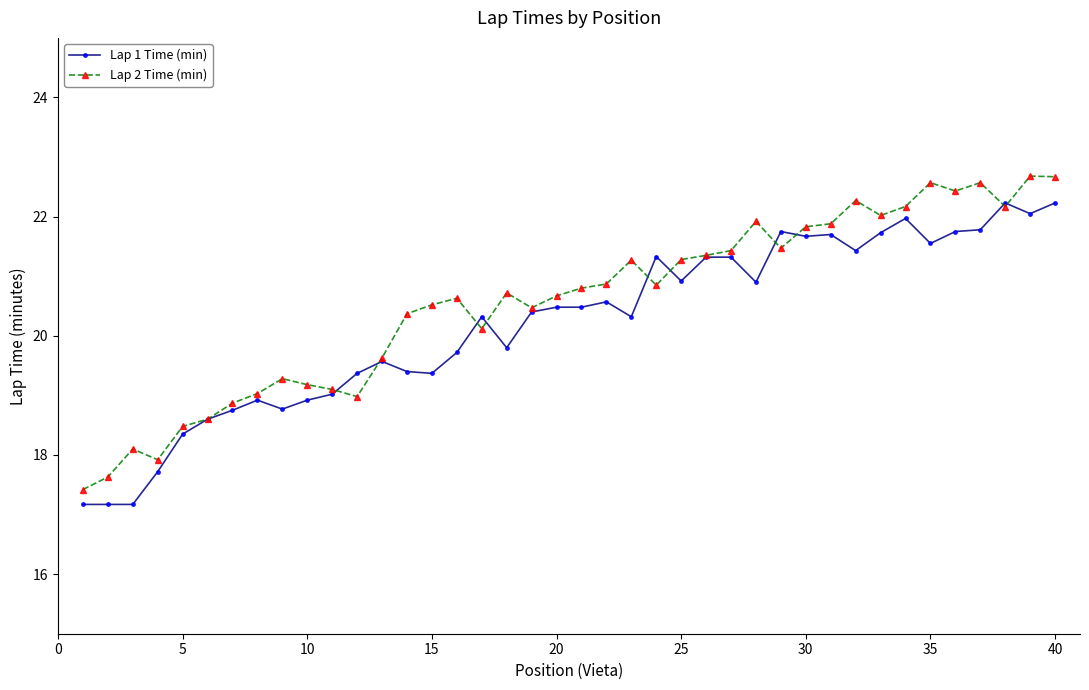

What is the value of the Lap 1 Time (min) point at the 30th from the left?

21.7